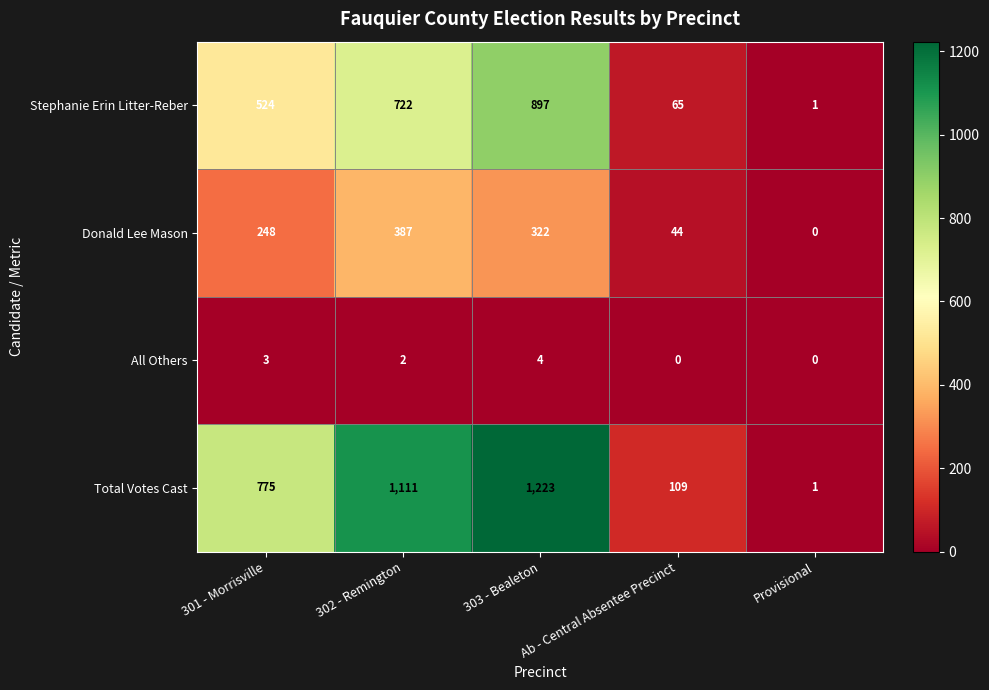

The value of Stephanie Erin Litter-Reber at 303 - Bealeton is 897. True or false?

True